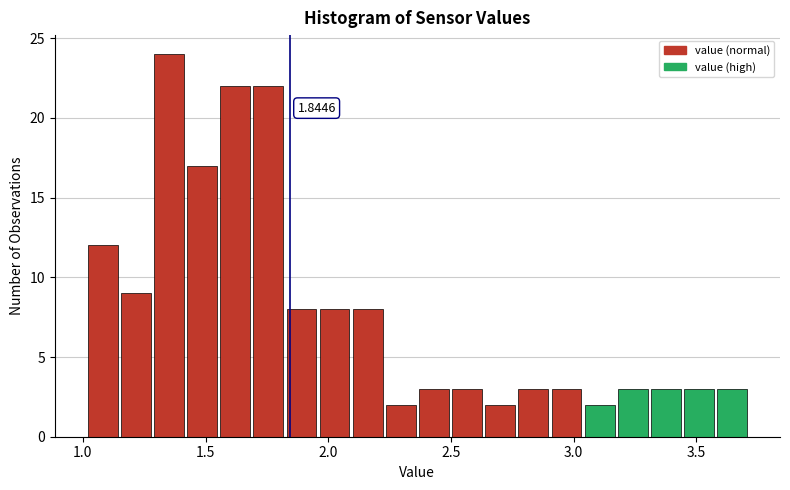

Around what value on the x-axis is the tallest bar? Give the approximate position of its centre, as read against the axis.

1.35